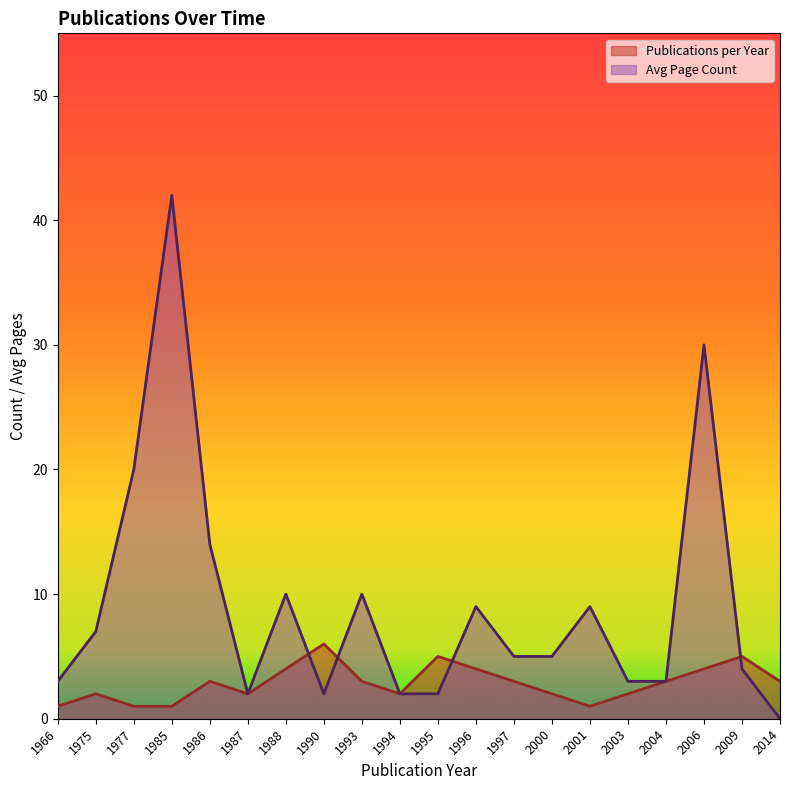

Rank the categories by Avg Page Count value from highest to lowest.

1985, 2006, 1977, 1986, 1988, 1993, 1996, 2001, 1975, 1997, 2000, 2009, 1966, 2003, 2004, 1987, 1990, 1994, 1995, 2014